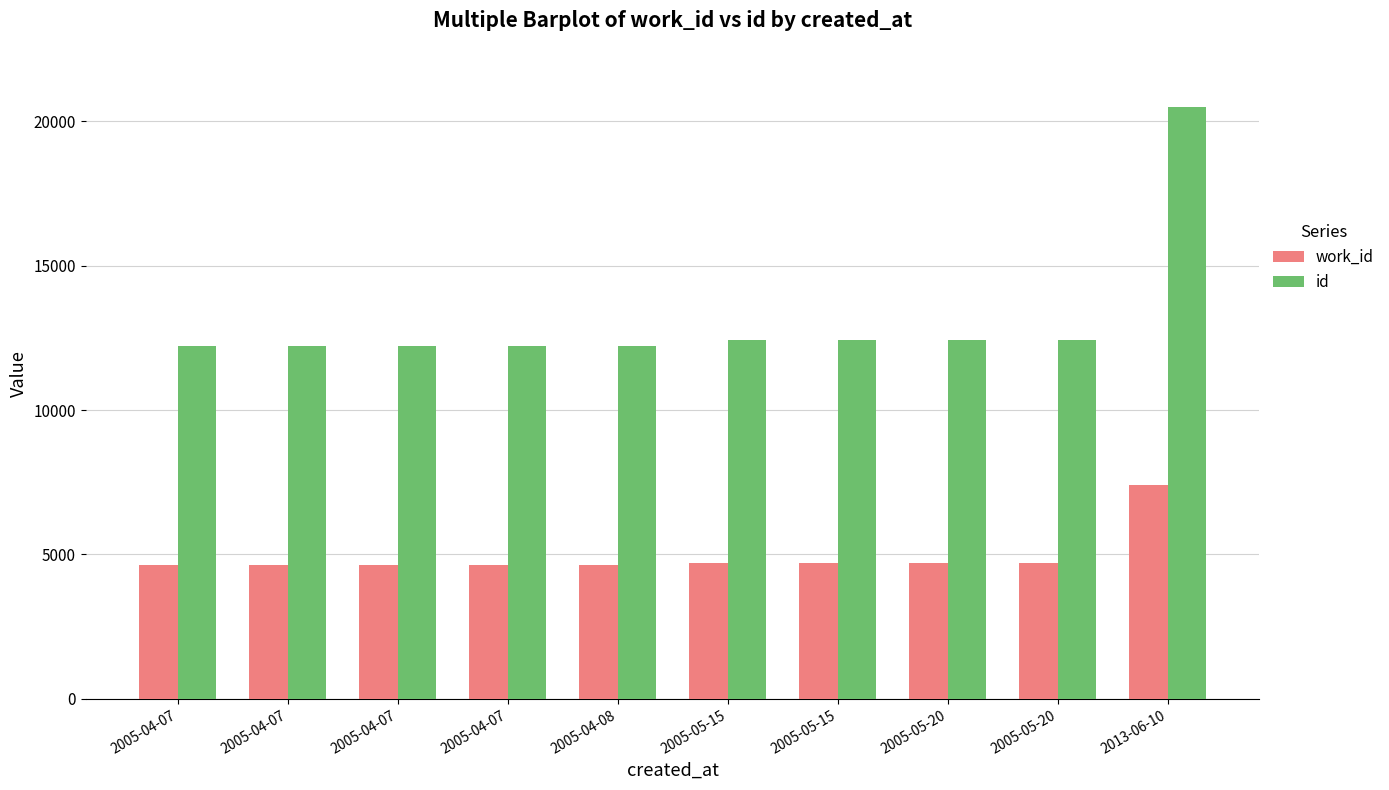

What is the average value of the id series?

13124